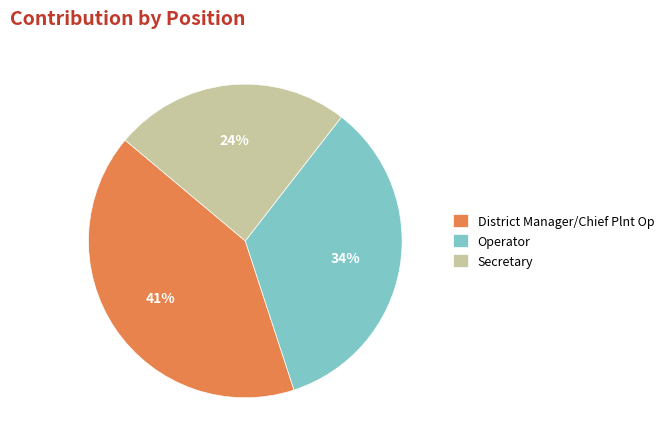

Do Secretary and Operator together represent more than half of the pie?

Yes